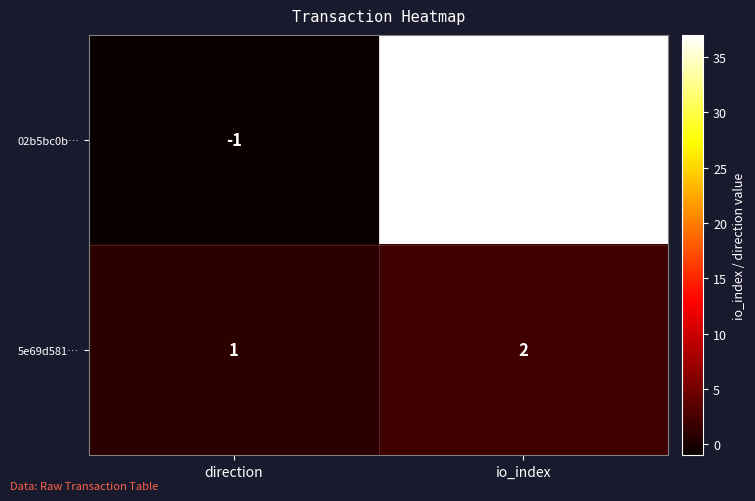

Which series changed the most between direction and io_index?

02b5bc0b…